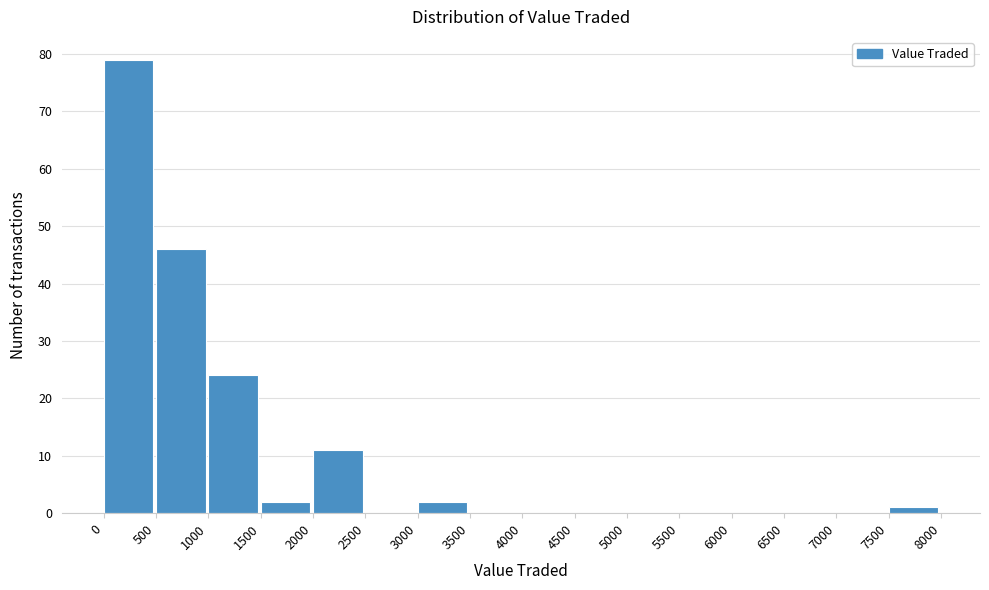

Reading left to right, list every bar in this chart as the range it spans on the x-axis followed by its height. The values are not printed on the chart, so give them approximately, as read against the axis.

0 to 500: 79
500 to 1000: 46
1000 to 1500: 24
1500 to 2000: 2
2000 to 2500: 11
2500 to 3000: 0
3000 to 3500: 2
3500 to 4000: 0
4000 to 4500: 0
4500 to 5000: 0
5000 to 5500: 0
5500 to 6000: 0
6000 to 6500: 0
6500 to 7000: 0
7000 to 7500: 0
7500 to 8000: 1